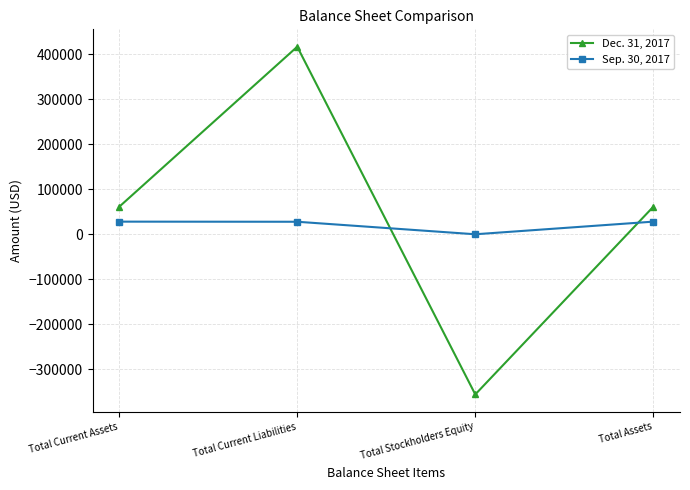

Is the value of Dec. 31, 2017 at Total Current Liabilities greater than the value of Sep. 30, 2017 at Total Assets?

Yes